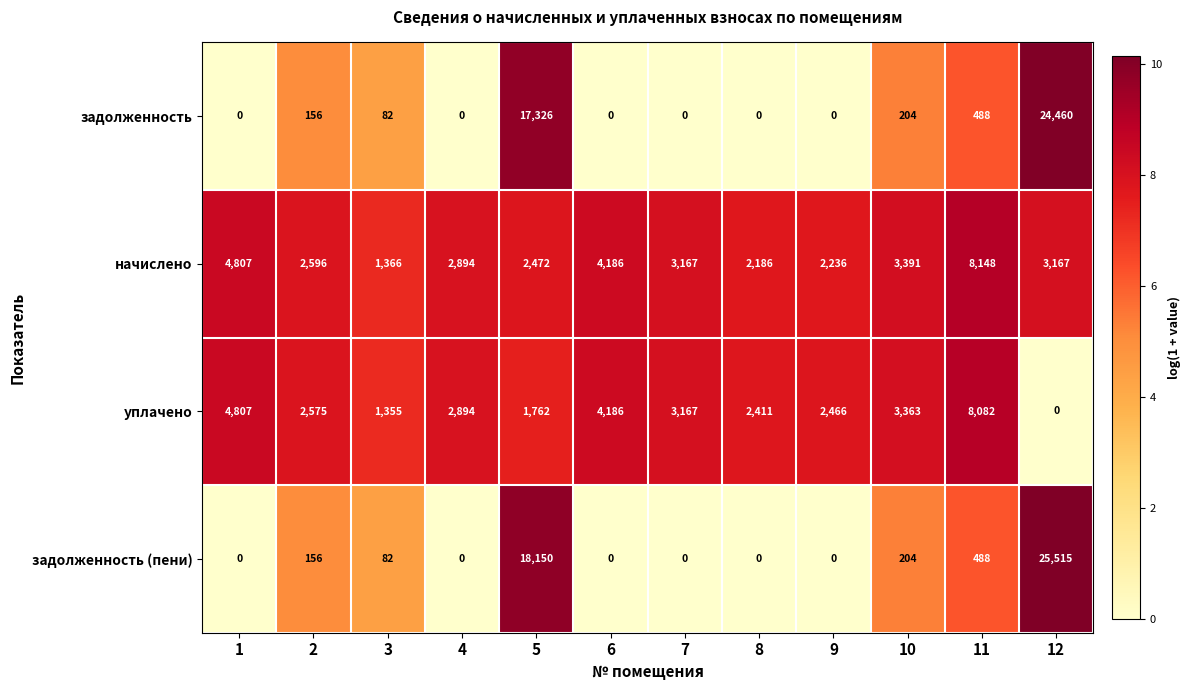

How many categories are shown in the chart?

12